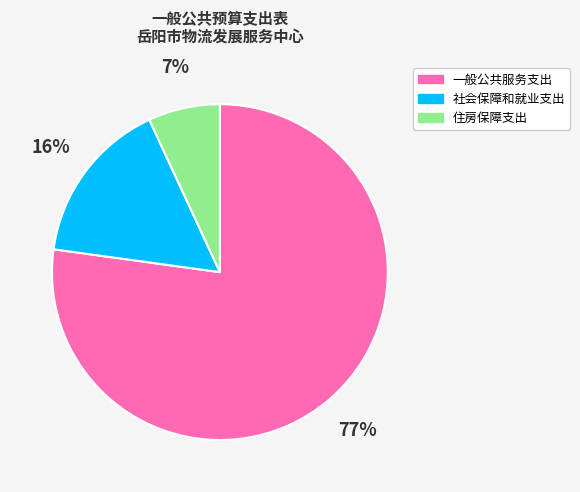

The 社会保障和就业支出 slice represents 22% of the pie. True or false?

False